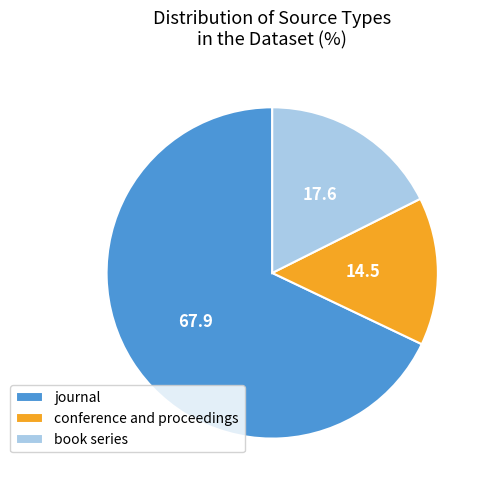

What is the largest slice in the pie chart?

journal